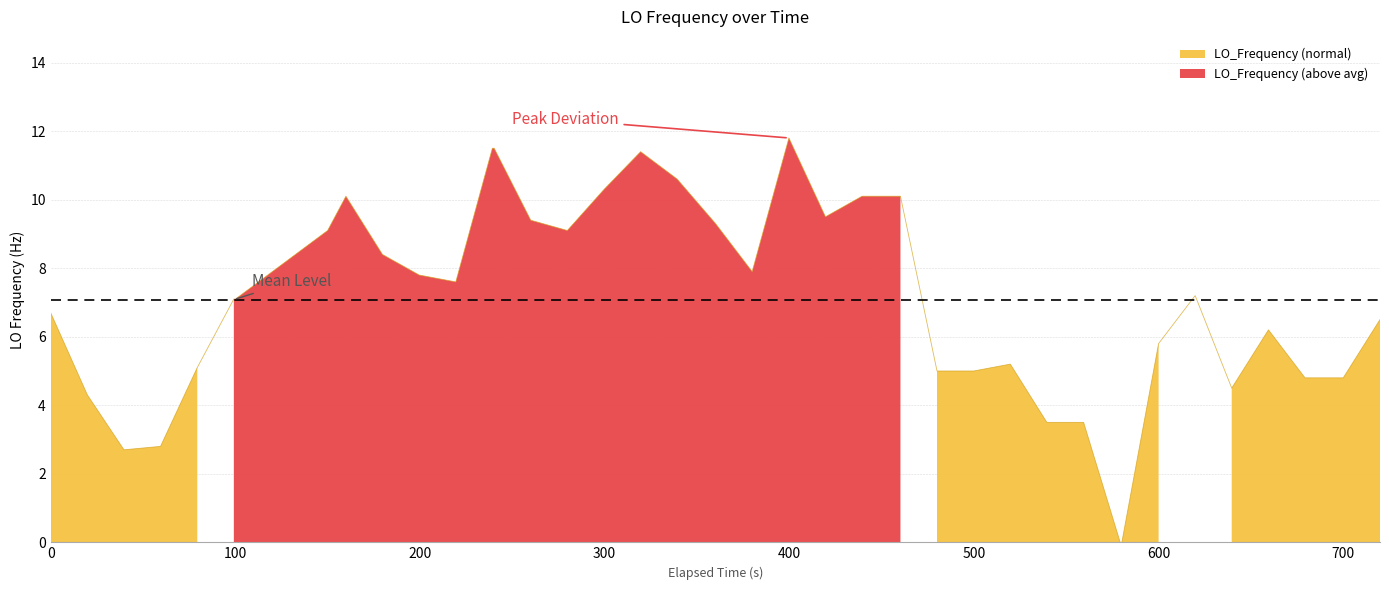

The chart shows a value of 5.7 at 29. True or false?

False